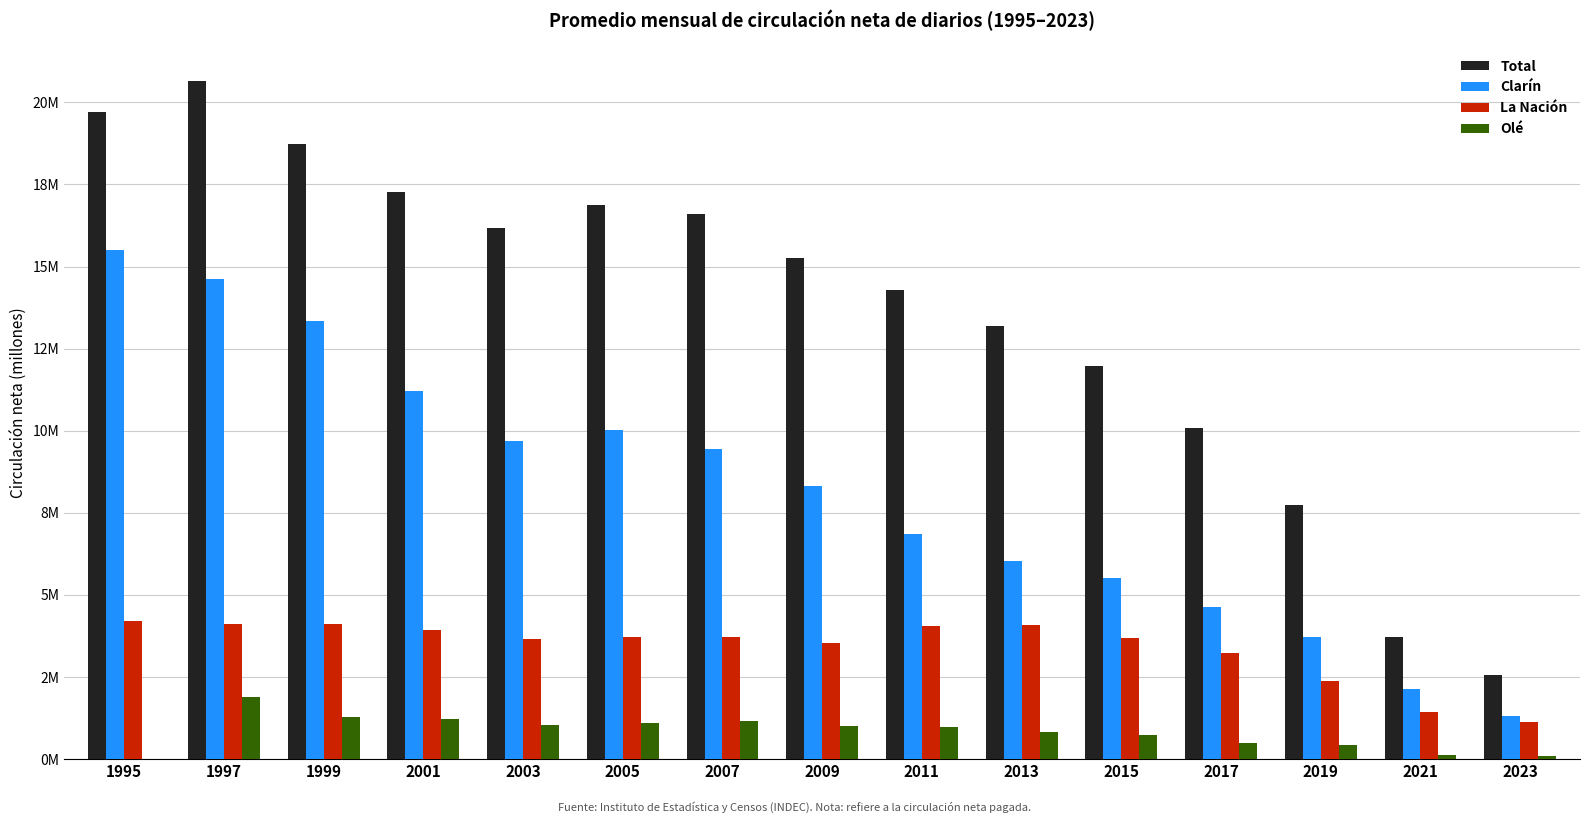

What are all the series names shown in the legend?

Total, Clarín, La Nación, Olé